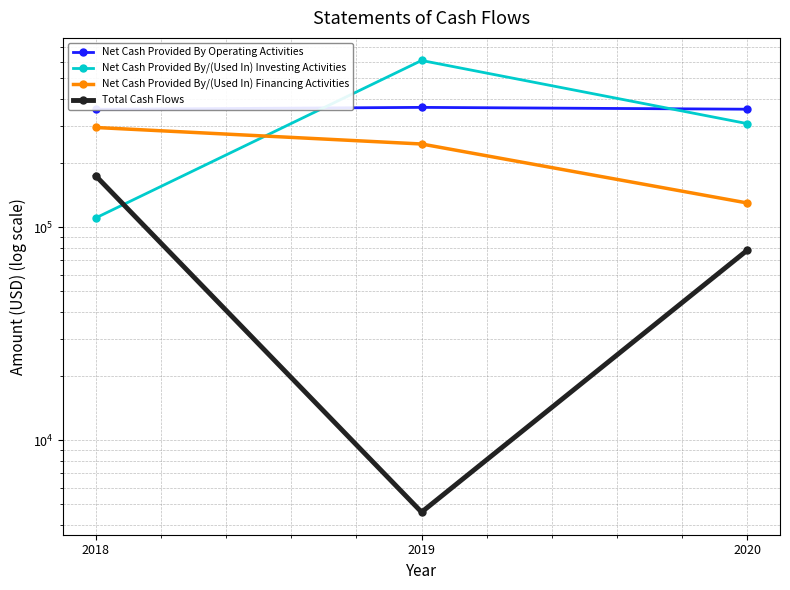

What is the sum of all Net Cash Provided By Operating Activities values?

1082585